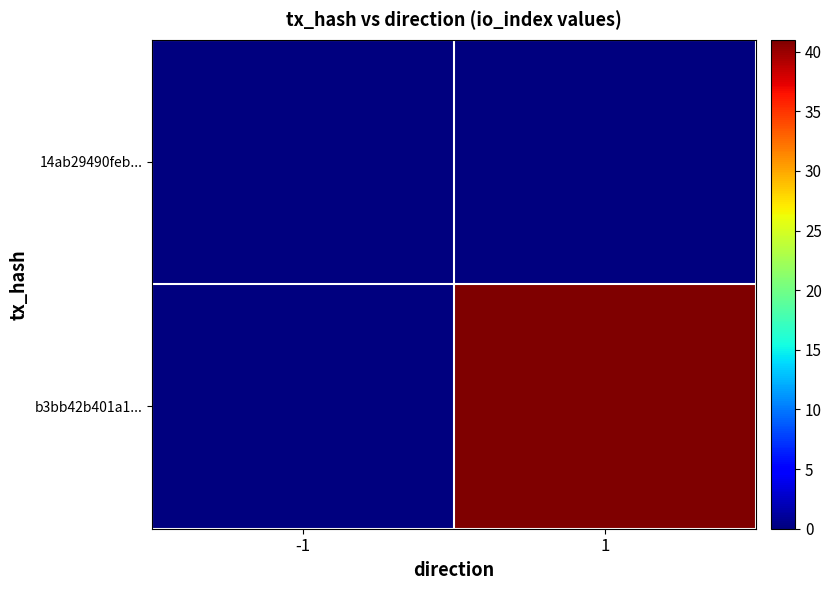

Which has a higher value, 1 or -1?

1